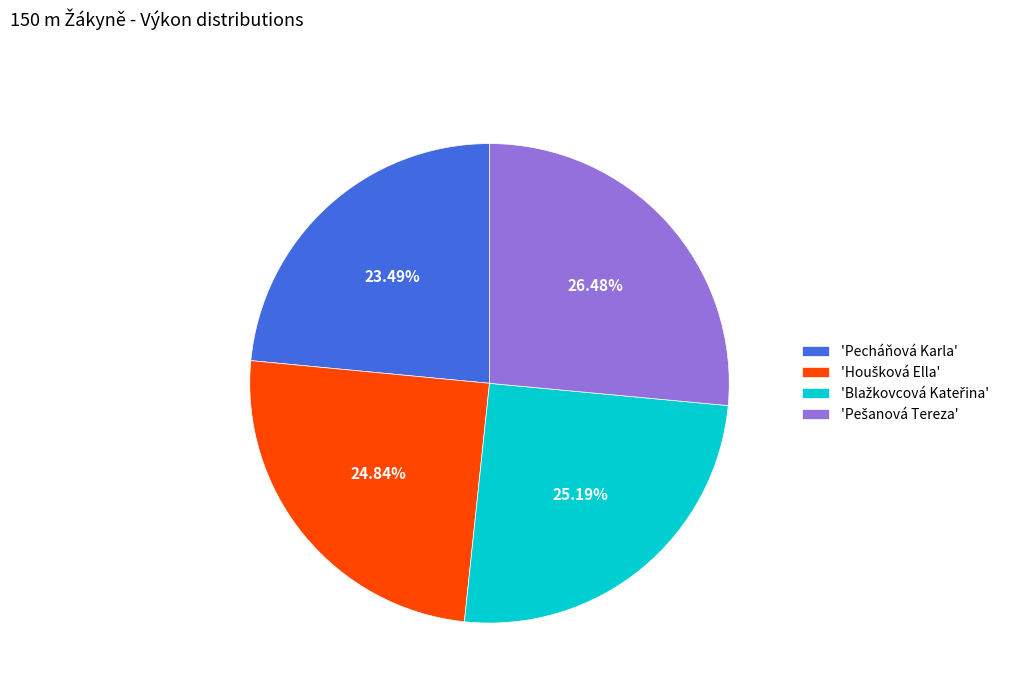

Which category has the smallest portion of the pie?

'Pecháňová Karla'